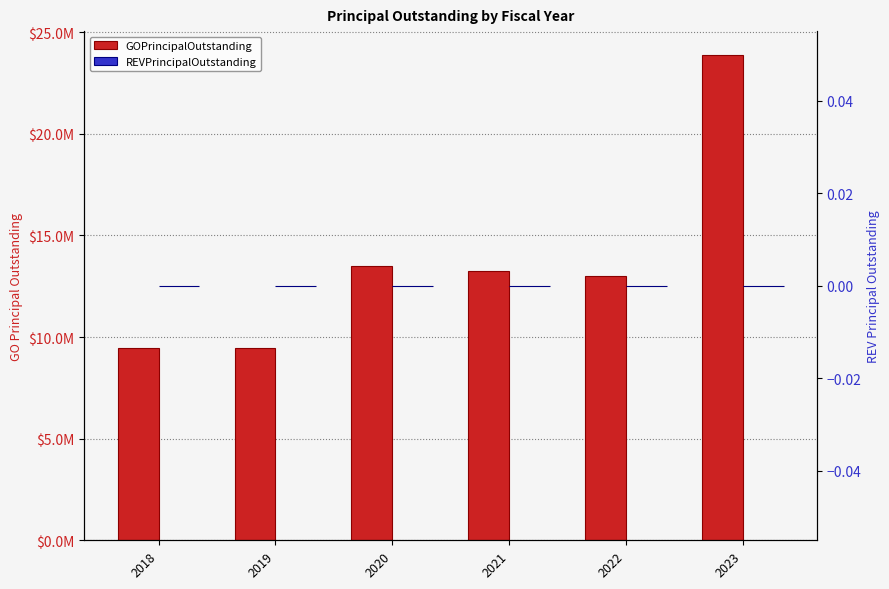

What is the difference between the GOPrincipalOutstanding values at 2018 and 2022?

3565000